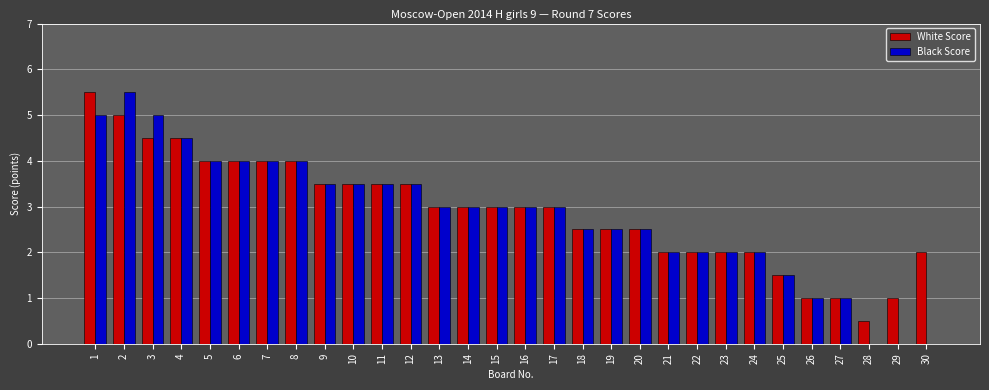

What is the total value across all series at 27?

2.0